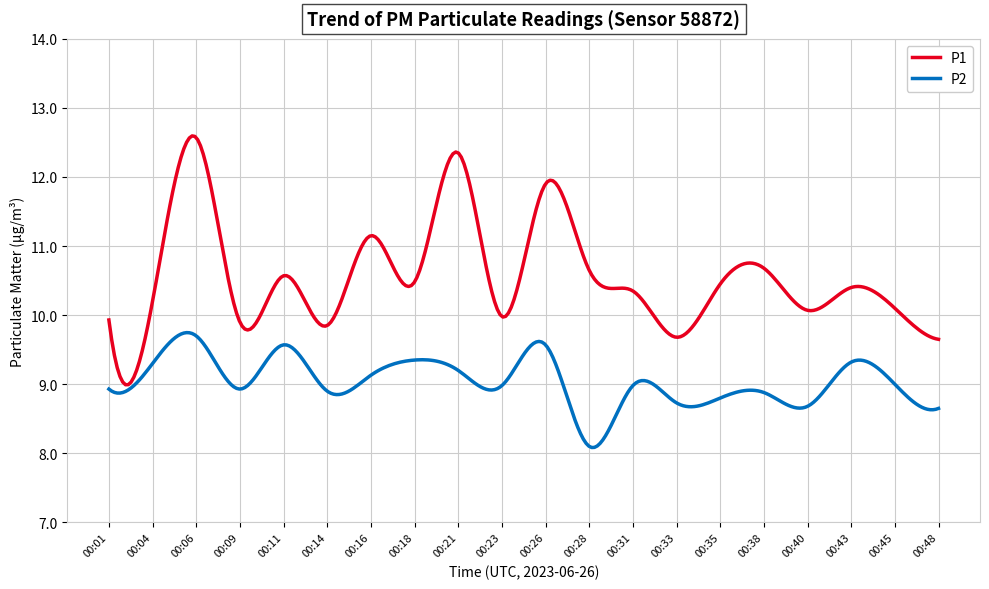

True or false: P1 and P2 cross at least once.

False